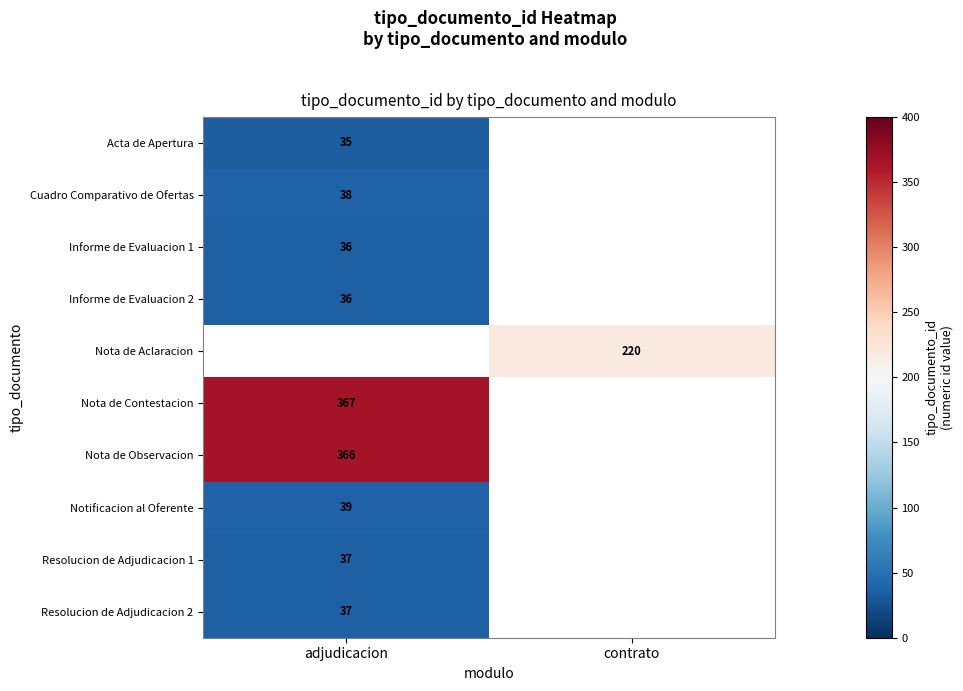

Is it true that Acta de Apertura equals 52.8 at adjudicacion?

False